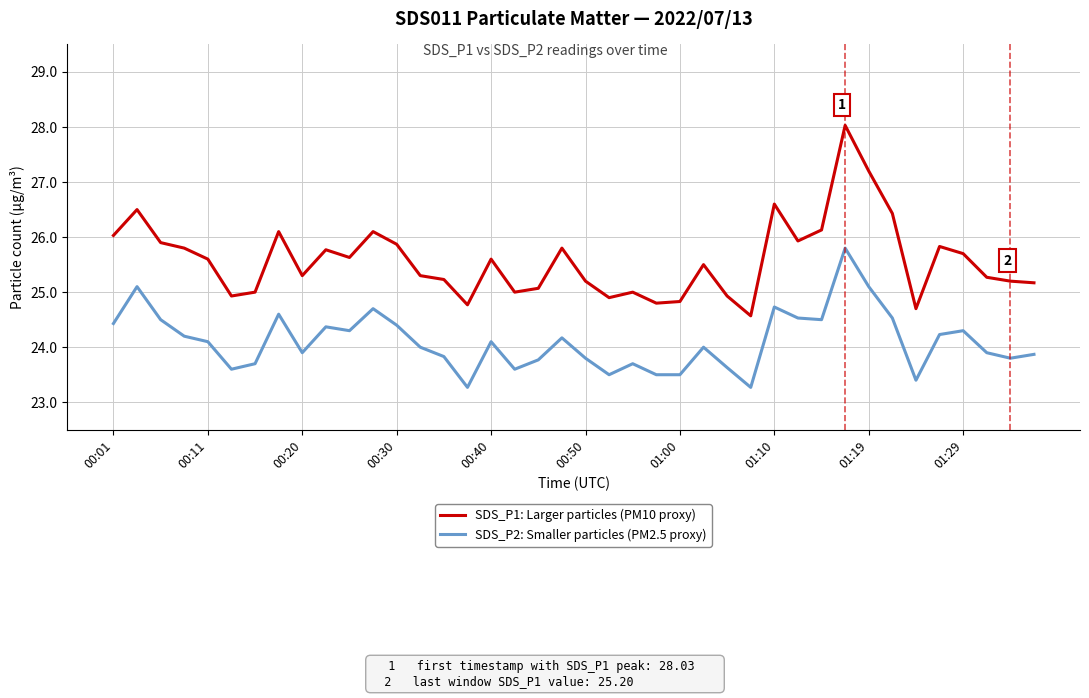

Does the chart display data point markers on the line(s)?

No